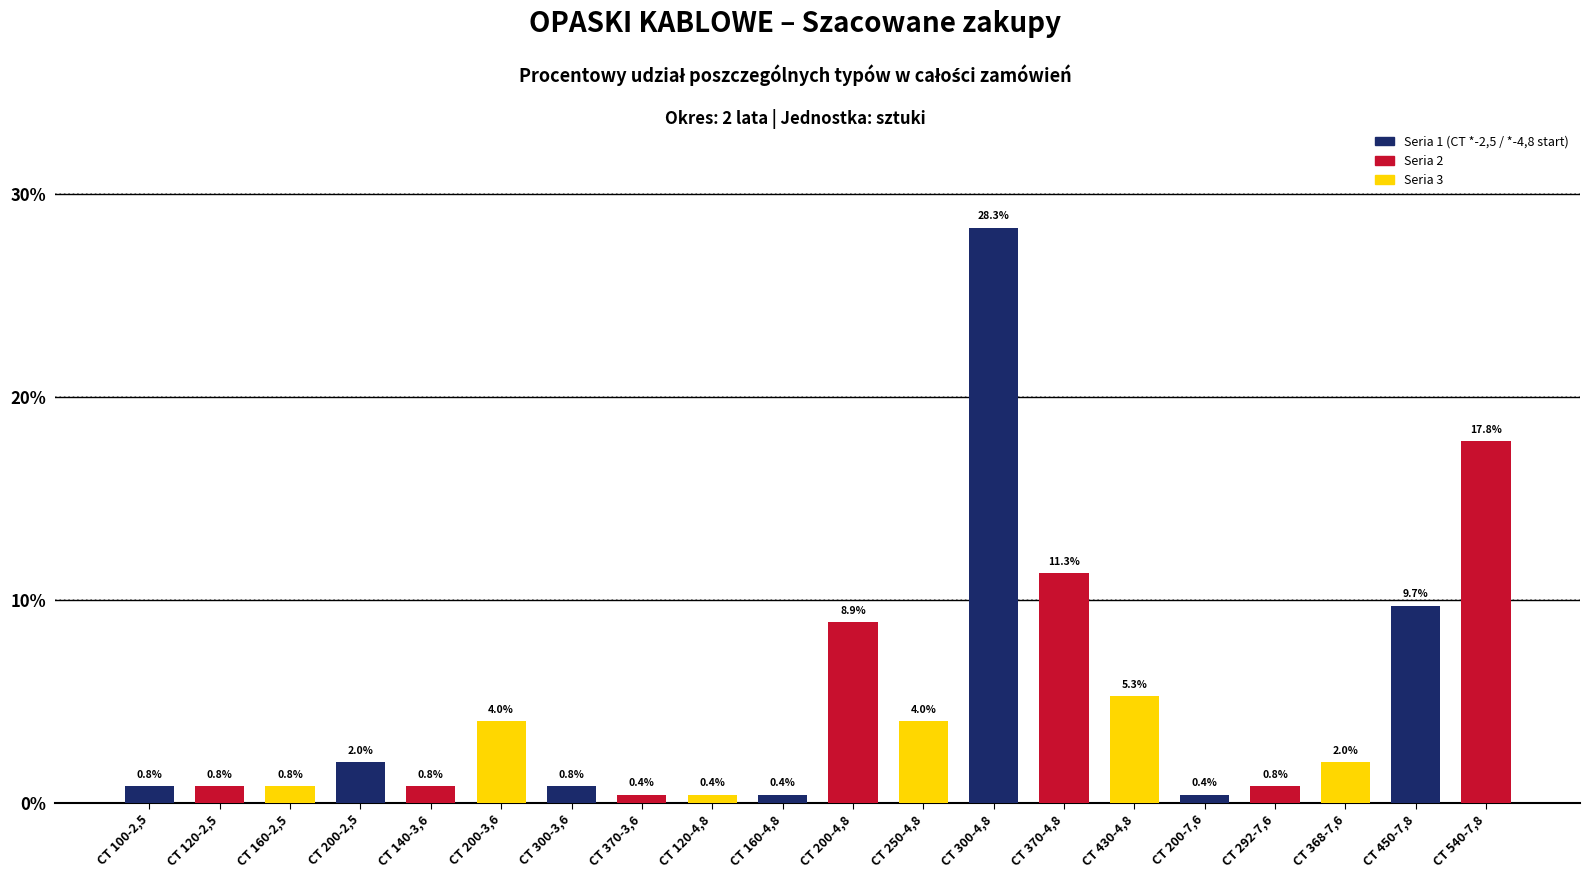

What is the label of the 10th bar from the right?

CT 200-4,8